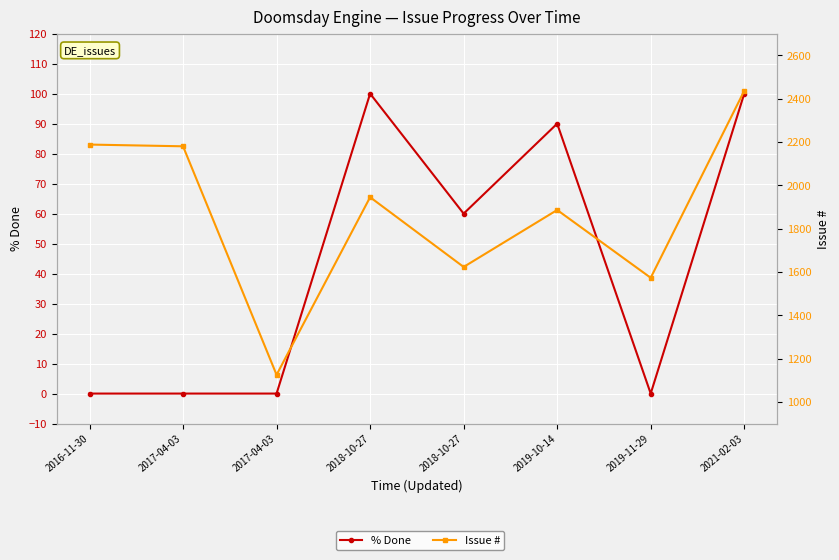

List the series in order of their peak value, lowest first.

% Done, Issue #